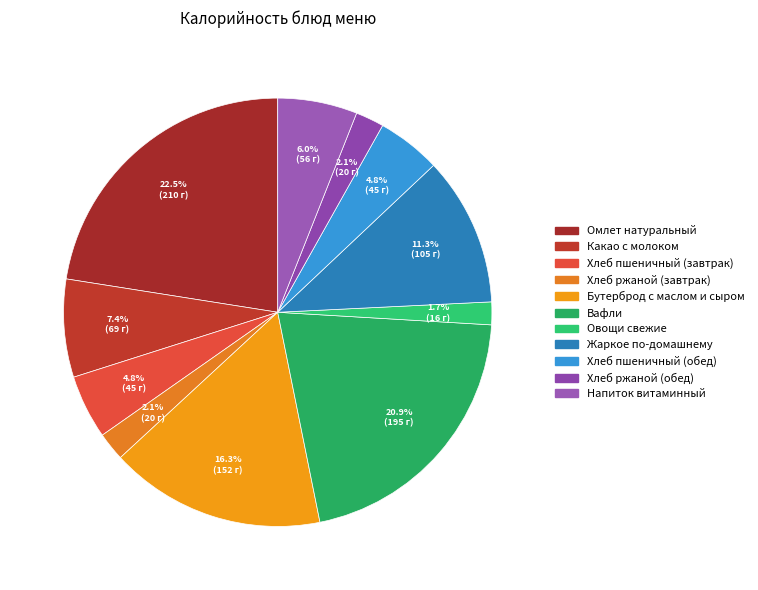

How many segments does this pie chart have?

11